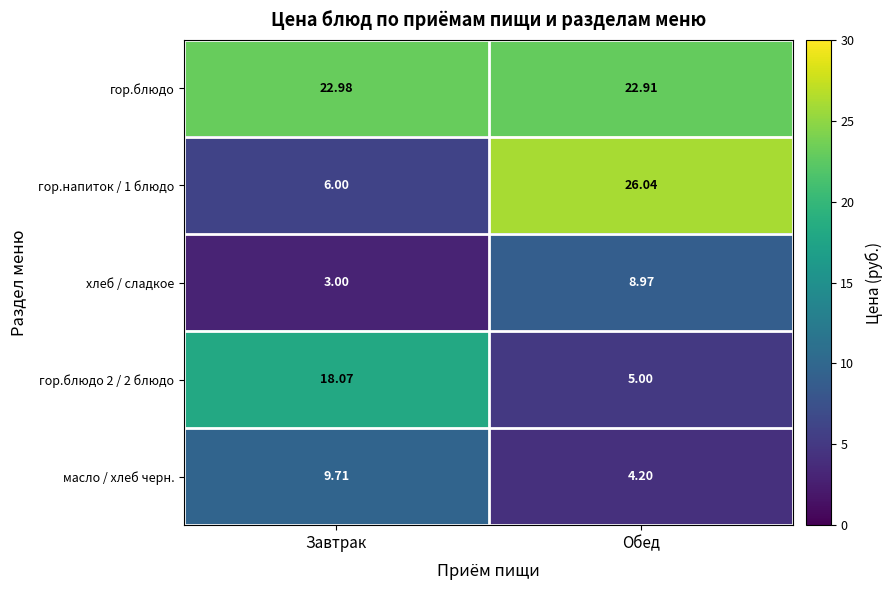

Which series has the largest total across all categories?

гор.блюдо